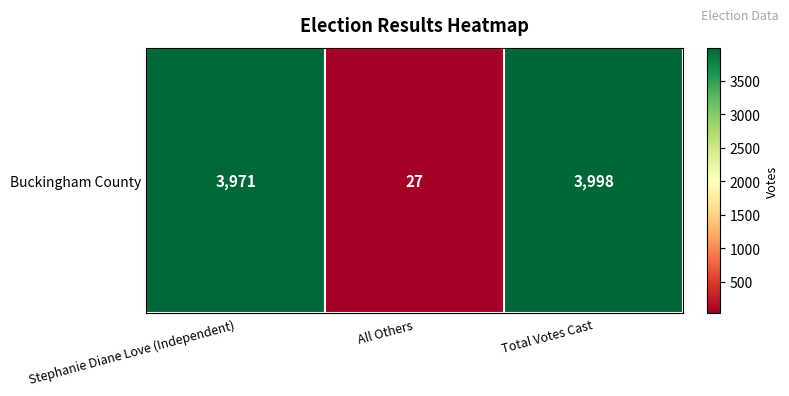

What is the difference between the values at All Others and Total Votes Cast?

3971